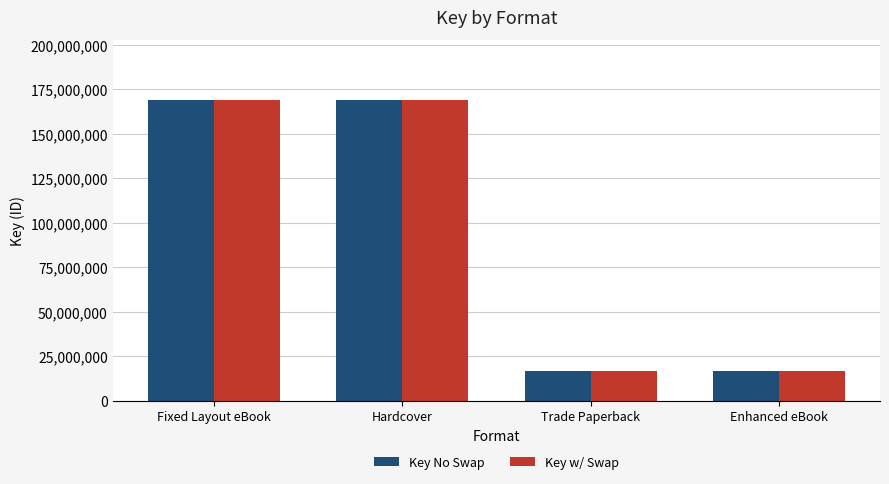

What is the value of the Key No Swap bar at the 2nd from the left?

168886992